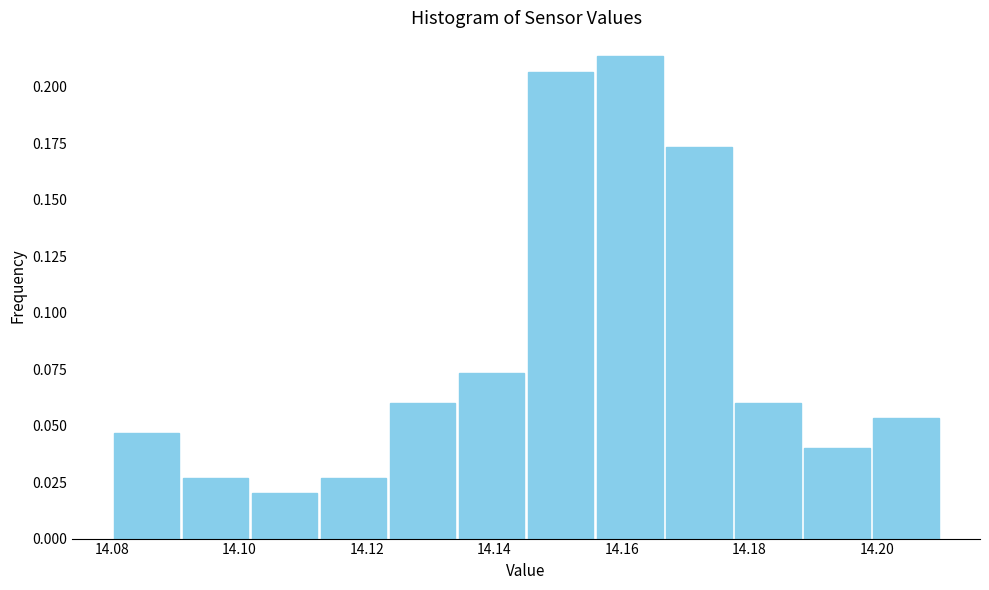

Over which range of the x-axis is the bar tallest?

14.156 to 14.166